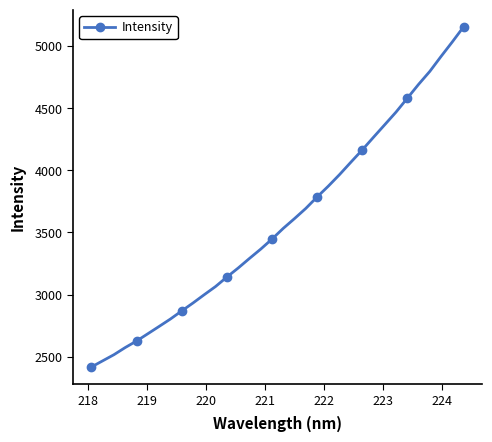

What is the value of the 16th point from the left?

3365.8